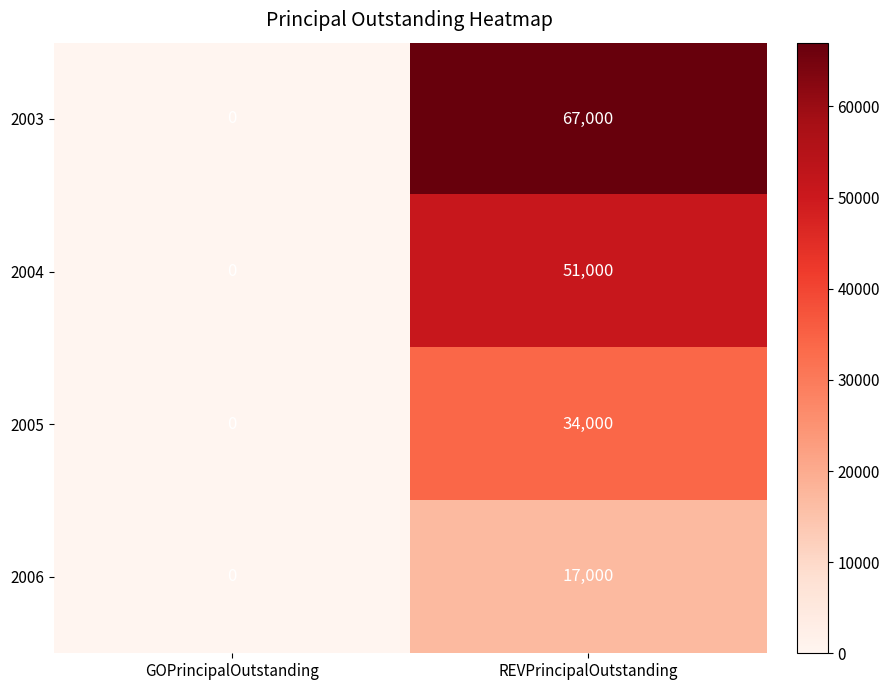

List the series in order of their overall mean, highest first.

2003, 2004, 2005, 2006